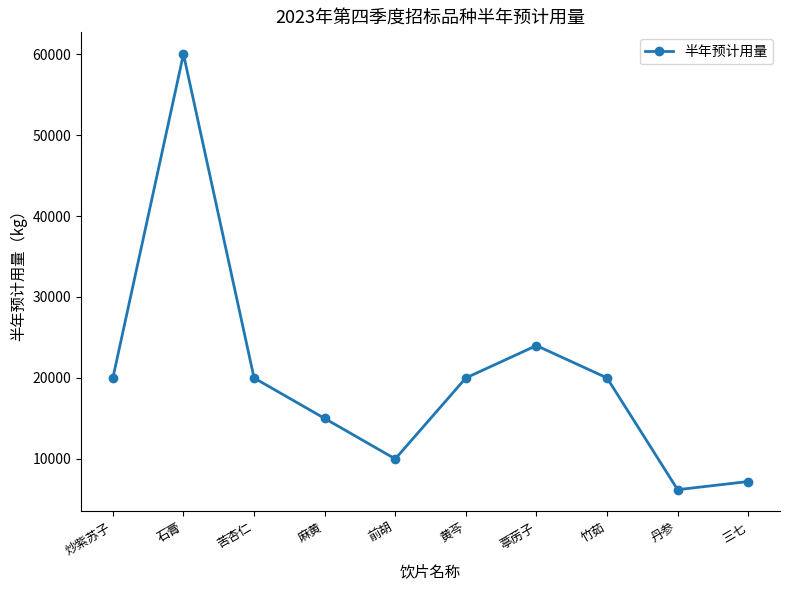

Reading right to left, transcribe all the data shown in this chart.

7210	6200	20000	24000	20000	10000	15000	20000	60000	20000